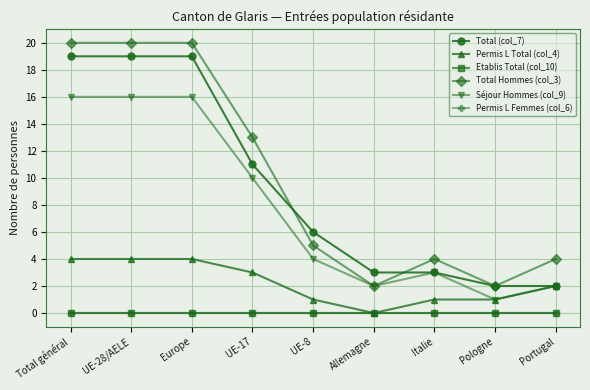

What is the average value of the Séjour Hommes (col_9) series?

8